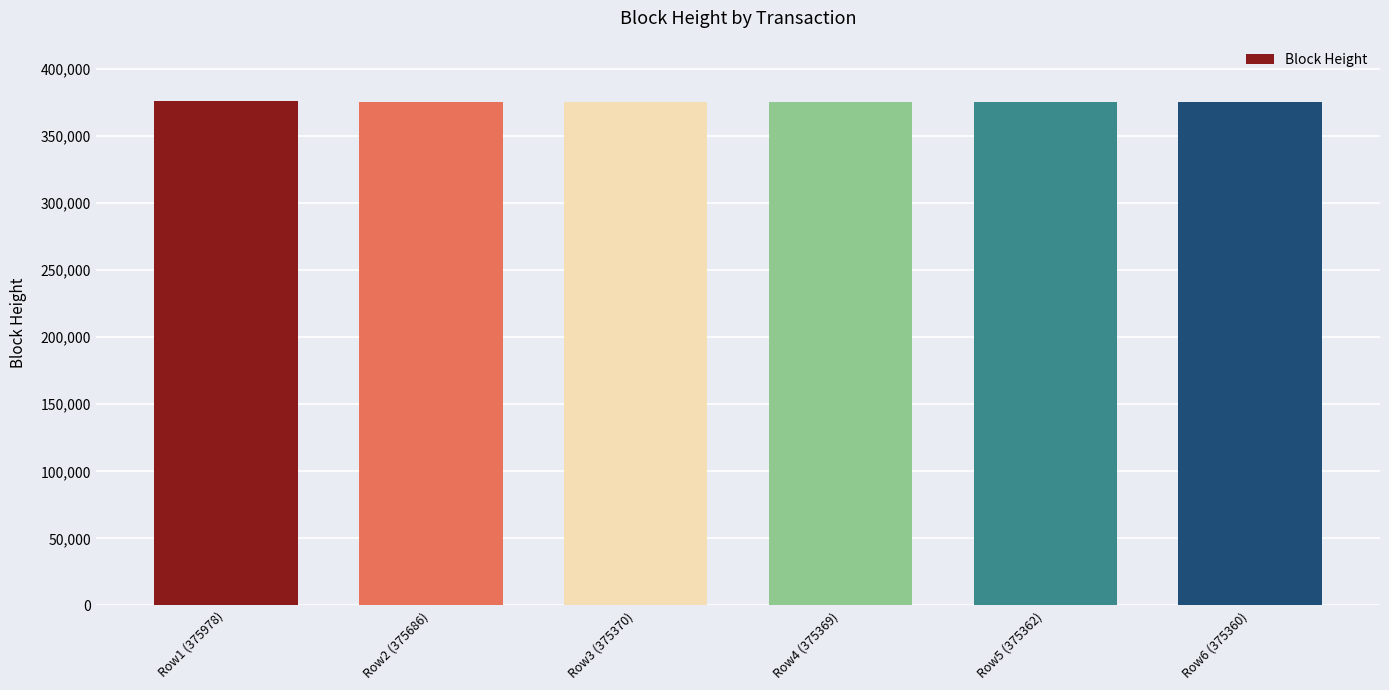

Where does the data first go above 375370?

Row1 (375978)